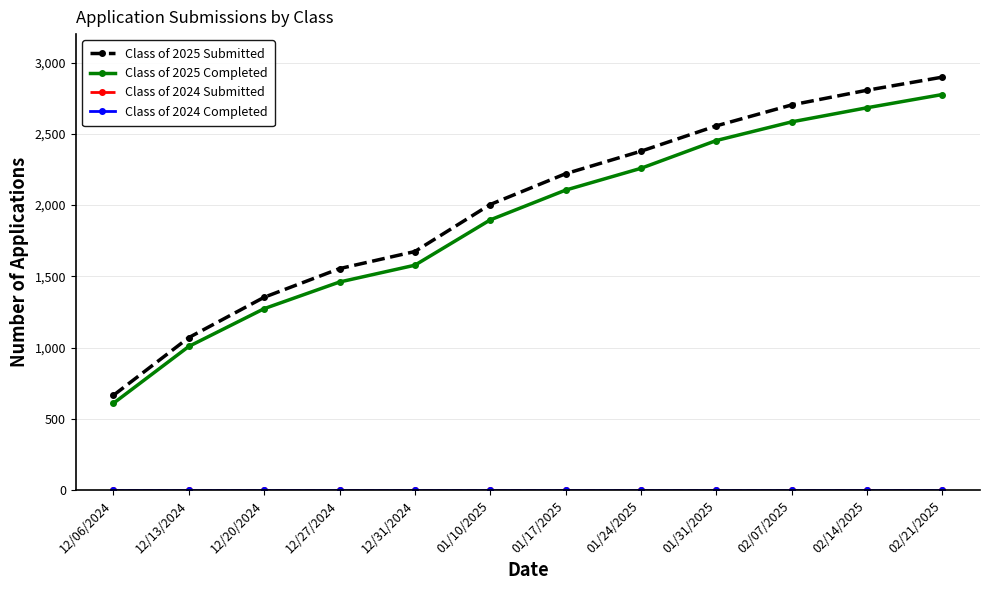

Is this an area chart (filled region under the line)?

No